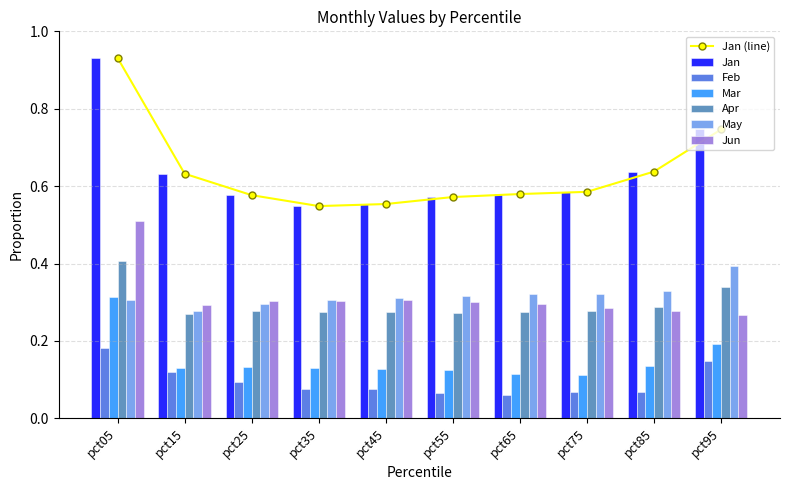

Rank the categories by Apr value from lowest to highest.

pct15, pct55, pct35, pct45, pct65, pct25, pct75, pct85, pct95, pct05